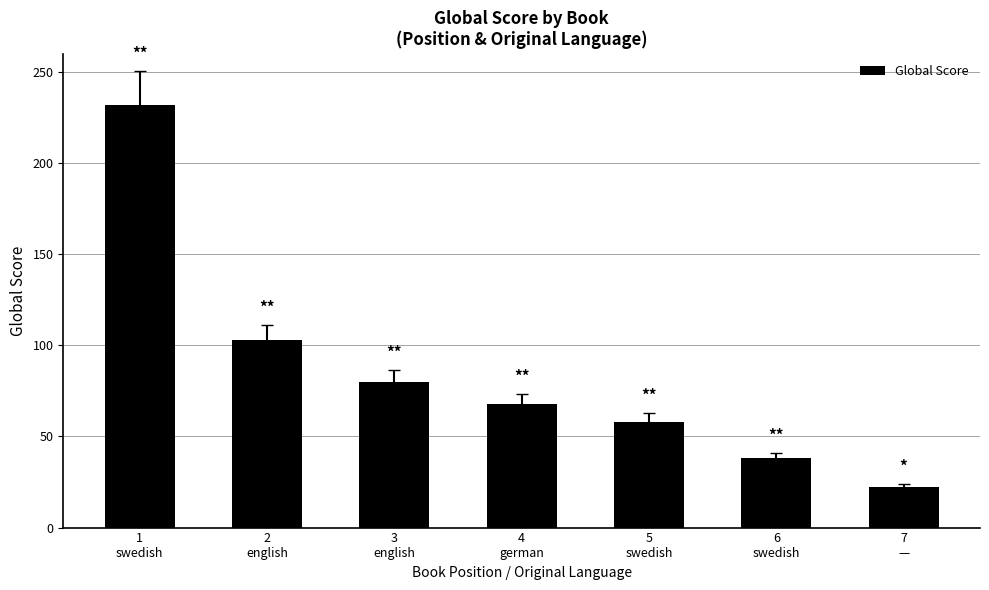

What position from the left is 3
english?

3